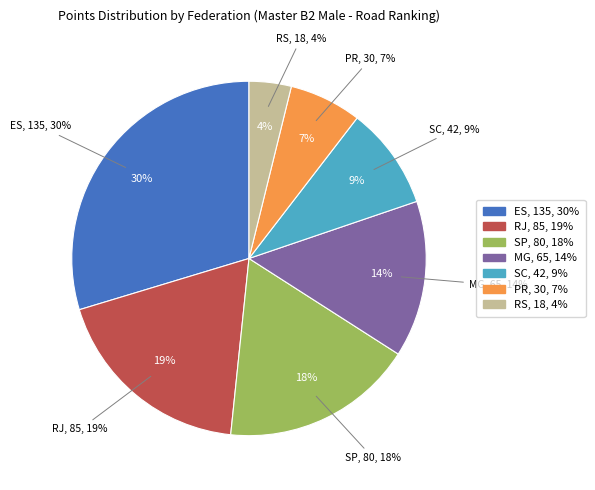

Is there a majority slice in this chart?

No